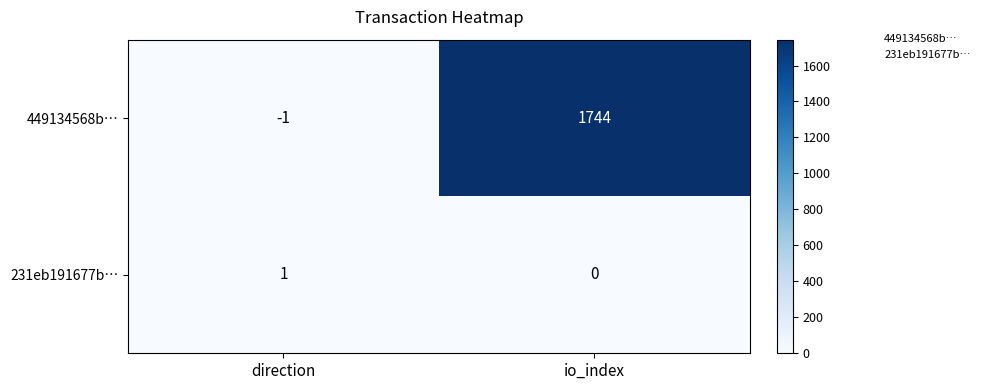

What is the difference between the maximum and minimum values in the 449134568b… series?

1745